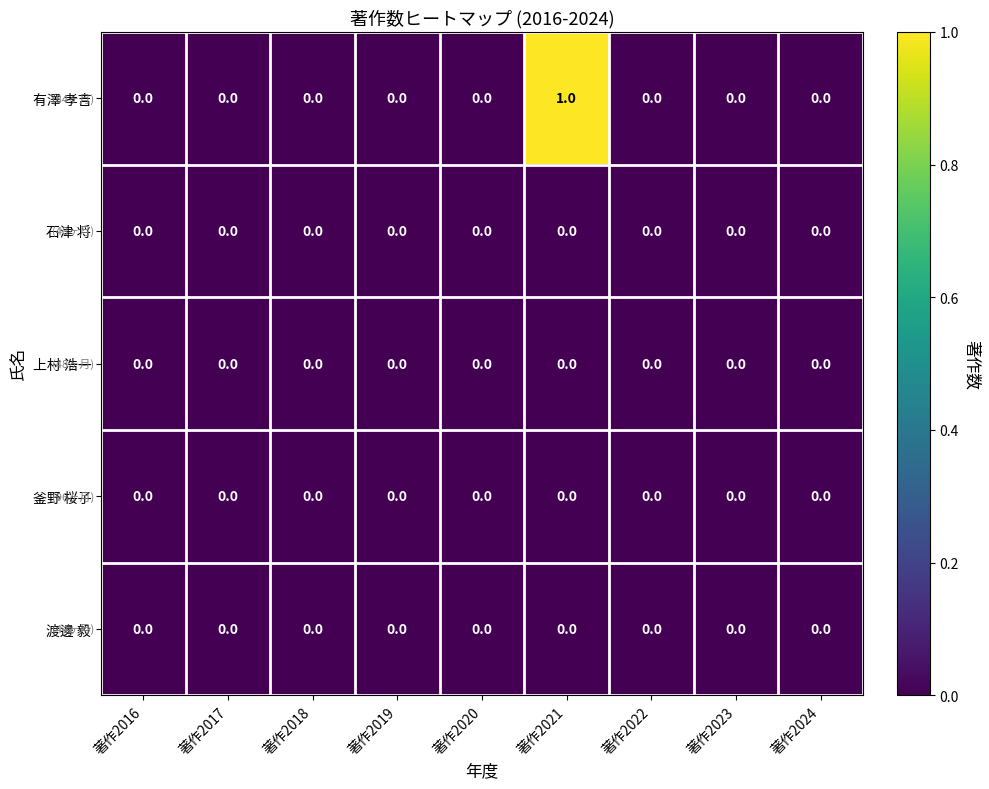

Is the value of 有澤 孝吉 at 著作2021 greater than the value of 石津 将 at 著作2017?

Yes